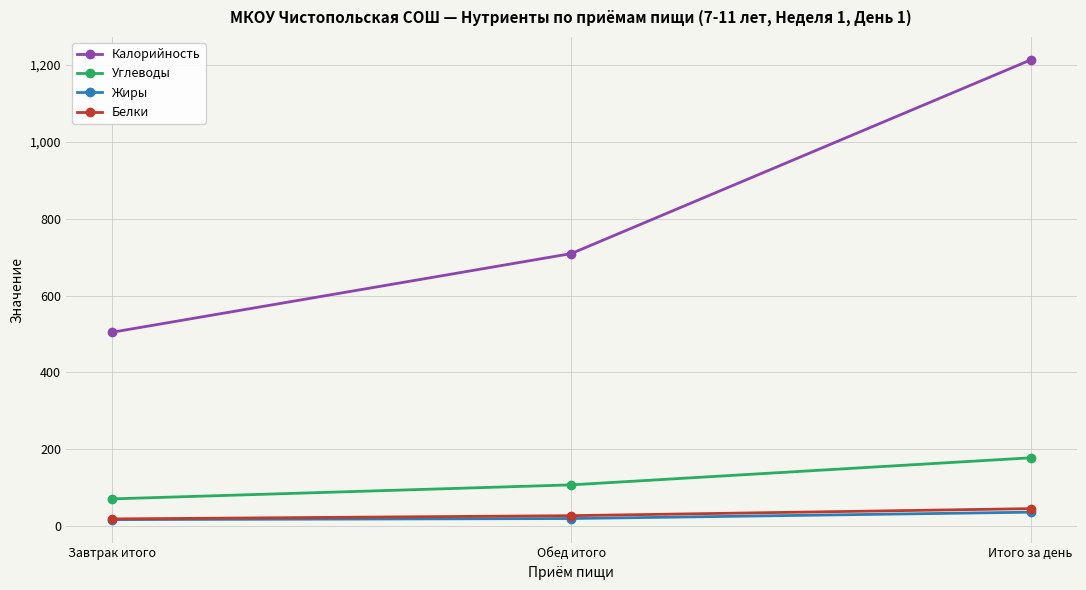

List the labels in order of Калорийность value, smallest first.

Завтрак итого, Обед итого, Итого за день